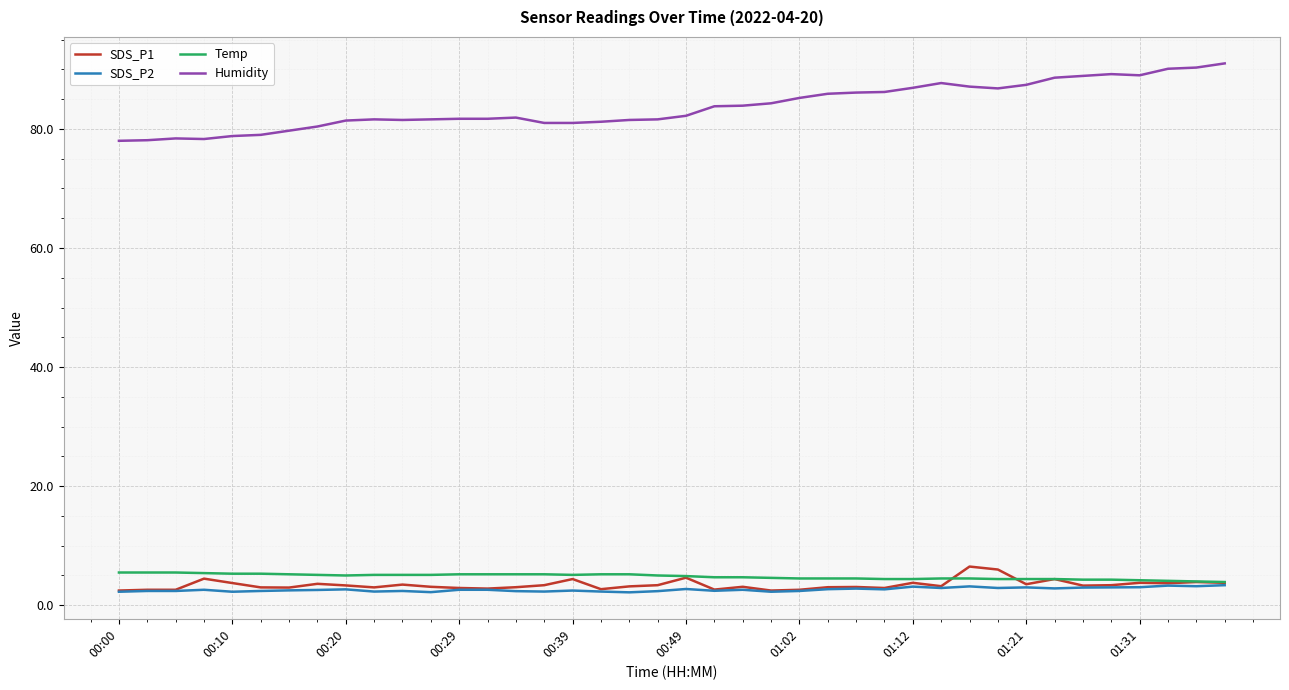

What is the highest value of the SDS_P1 series?

6.5